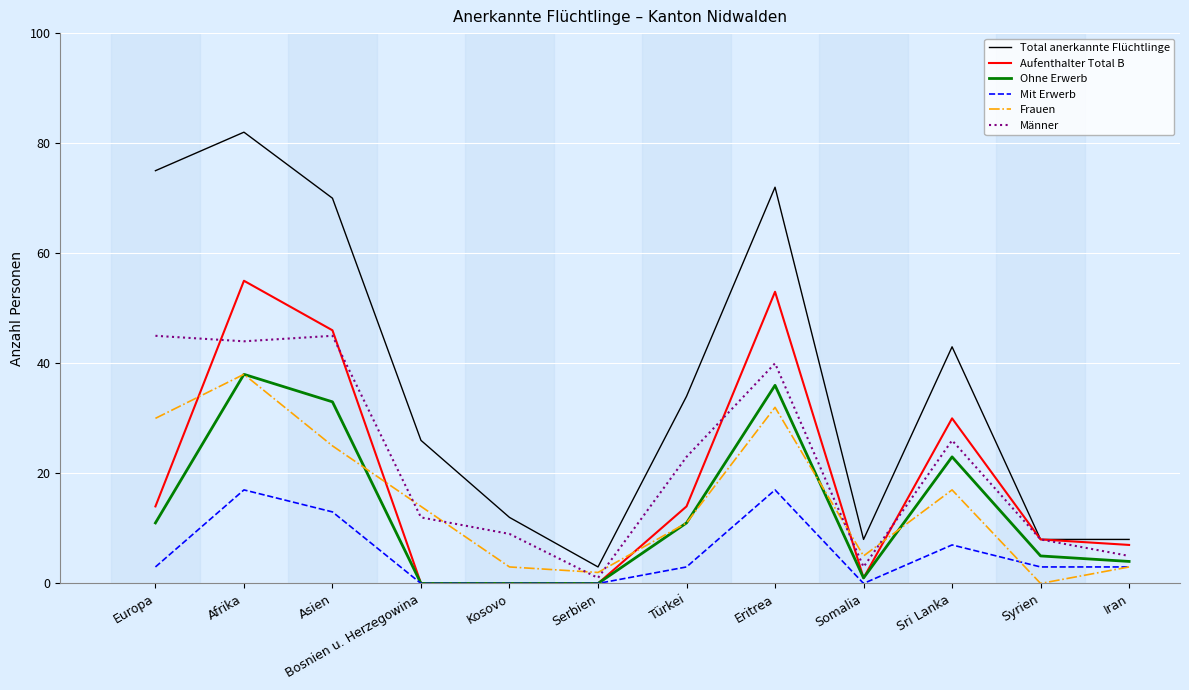

Reading left to right, list all the values displayed in this chart.

Total anerkannte Flüchtlinge: Europa=75	Afrika=82	Asien=70	Bosnien u. Herzegowina=26	Kosovo=12	Serbien=3	Türkei=34	Eritrea=72	Somalia=8	Sri Lanka=43	Syrien=8	Iran=8
Aufenthalter Total B: Europa=14	Afrika=55	Asien=46	Bosnien u. Herzegowina=0	Kosovo=0	Serbien=0	Türkei=14	Eritrea=53	Somalia=1	Sri Lanka=30	Syrien=8	Iran=7
Ohne Erwerb: Europa=11	Afrika=38	Asien=33	Bosnien u. Herzegowina=0	Kosovo=0	Serbien=0	Türkei=11	Eritrea=36	Somalia=1	Sri Lanka=23	Syrien=5	Iran=4
Mit Erwerb: Europa=3	Afrika=17	Asien=13	Bosnien u. Herzegowina=0	Kosovo=0	Serbien=0	Türkei=3	Eritrea=17	Somalia=0	Sri Lanka=7	Syrien=3	Iran=3
Frauen: Europa=30	Afrika=38	Asien=25	Bosnien u. Herzegowina=14	Kosovo=3	Serbien=2	Türkei=11	Eritrea=32	Somalia=5	Sri Lanka=17	Syrien=0	Iran=3
Männer: Europa=45	Afrika=44	Asien=45	Bosnien u. Herzegowina=12	Kosovo=9	Serbien=1	Türkei=23	Eritrea=40	Somalia=3	Sri Lanka=26	Syrien=8	Iran=5